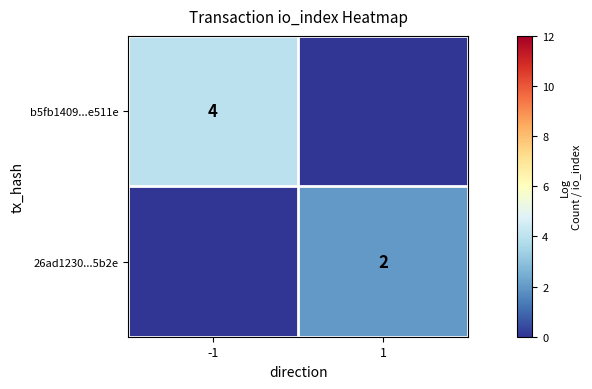

Is it true that b5fb1409...e511e equals 7 at -1?

False